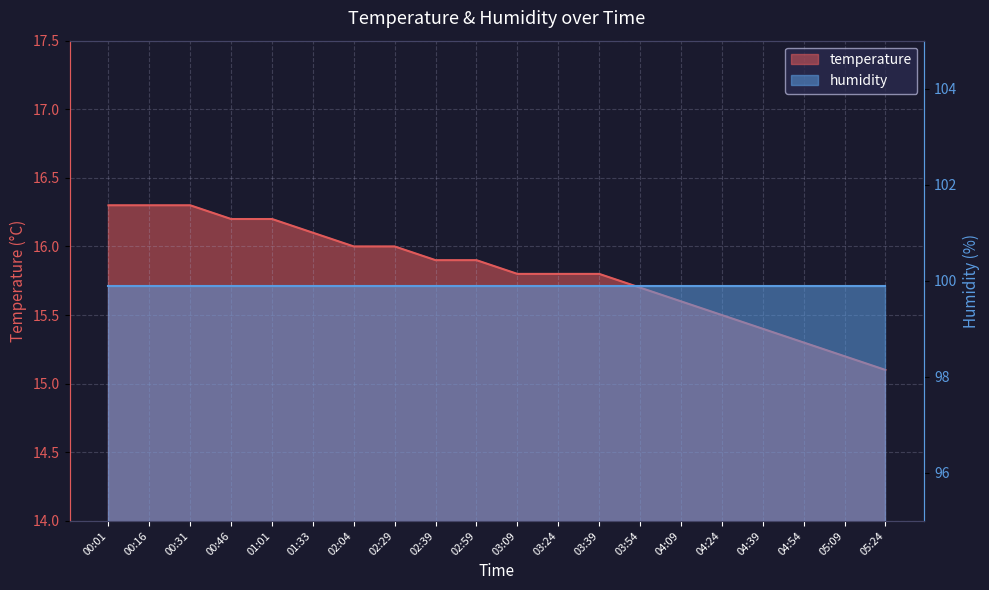

What is the sum of the values at 04:24 and 03:24?

31.3